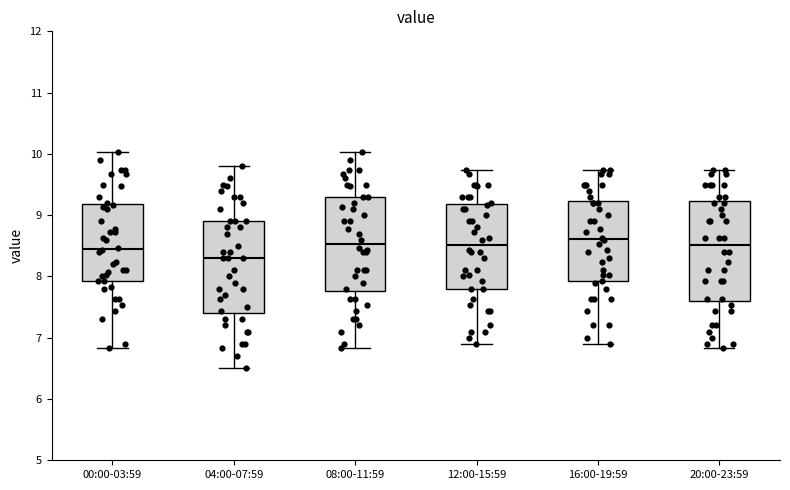

Where does the upper whisker of the box for 08:00-11:59 end on the y-axis? The values are not printed on the chart, so give them approximately, as read against the axis.

10.0